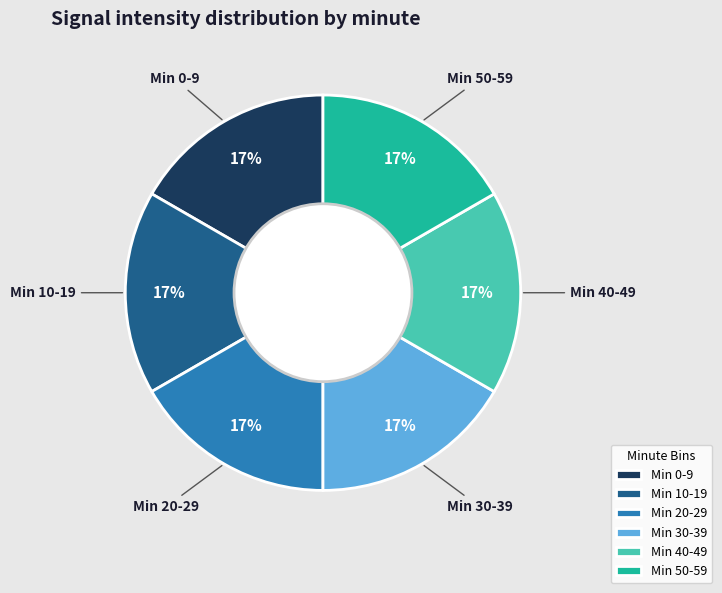

To the nearest percent, what is the combined percentage of Min 30-39 and Min 0-9?

33%